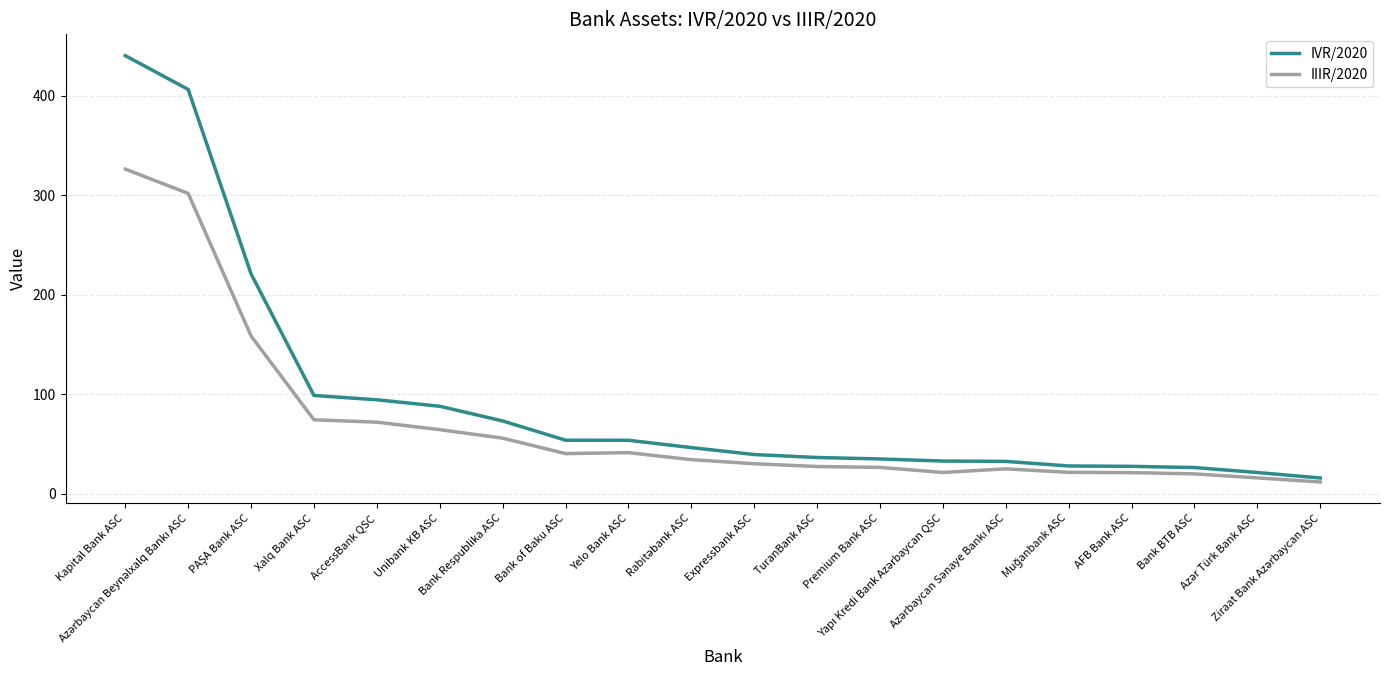

What is the difference between the maximum and second lowest values in the IIIR/2020 series?

310.4